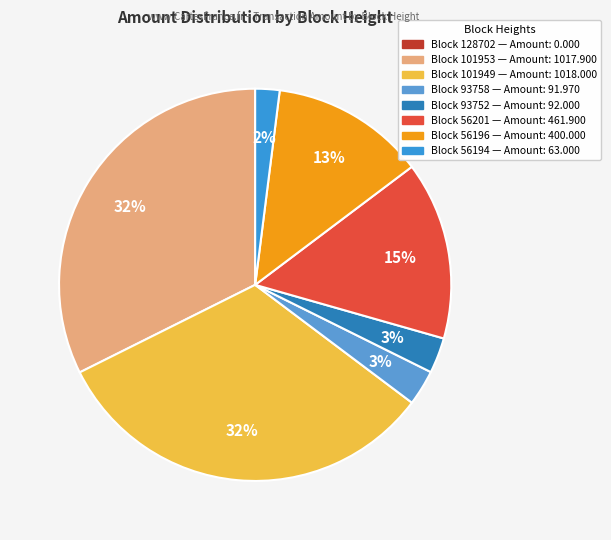

Does any single category account for the majority?

No